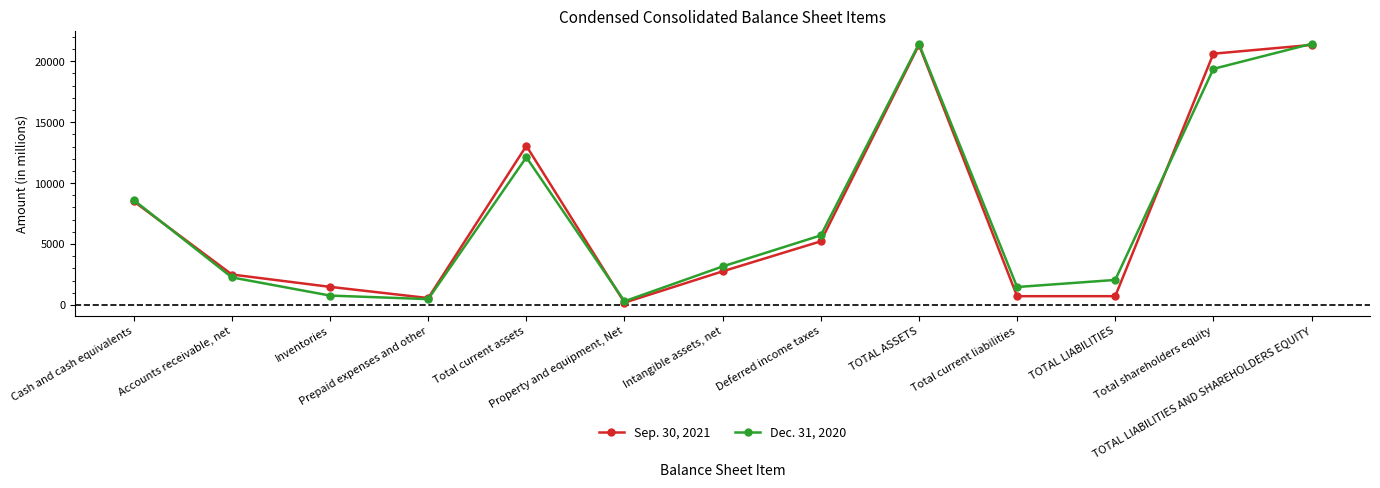

The value of Sep. 30, 2021 at Intangible assets, net is 1658. True or false?

False